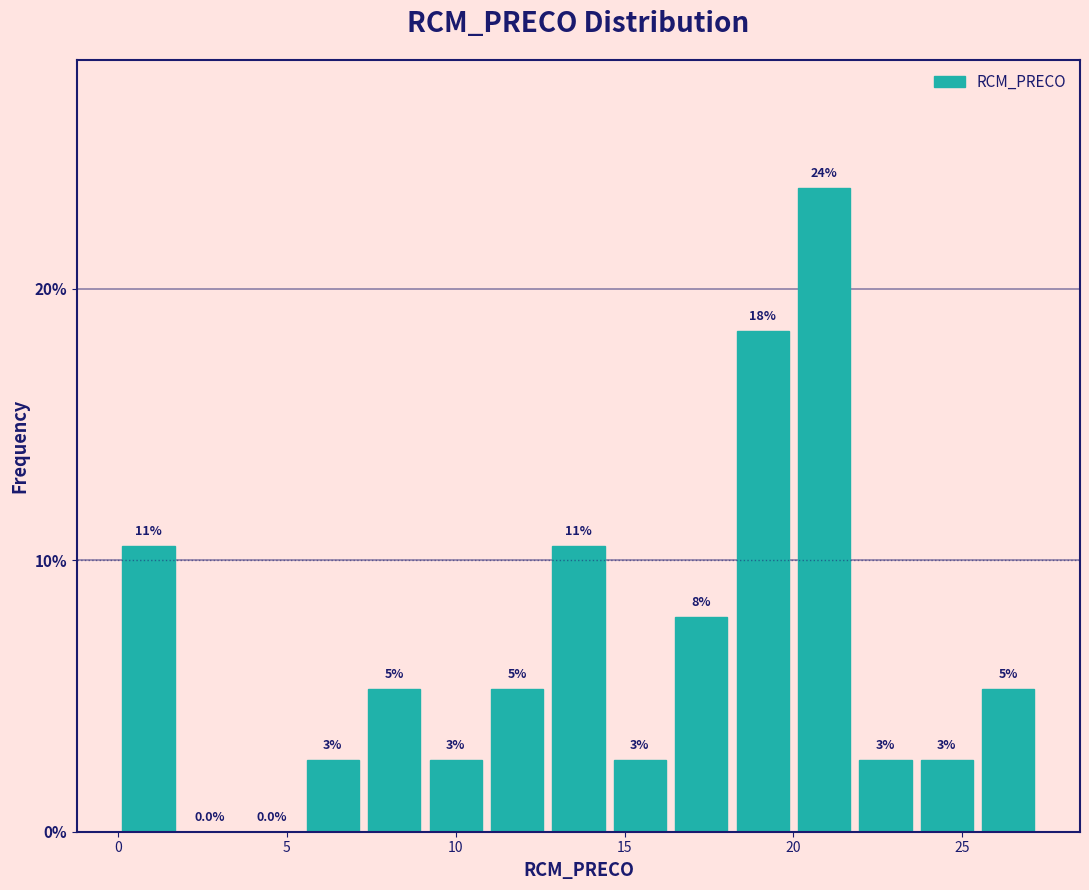

Around what value on the x-axis is the tallest bar? Give the approximate position of its centre, as read against the axis.

21.0